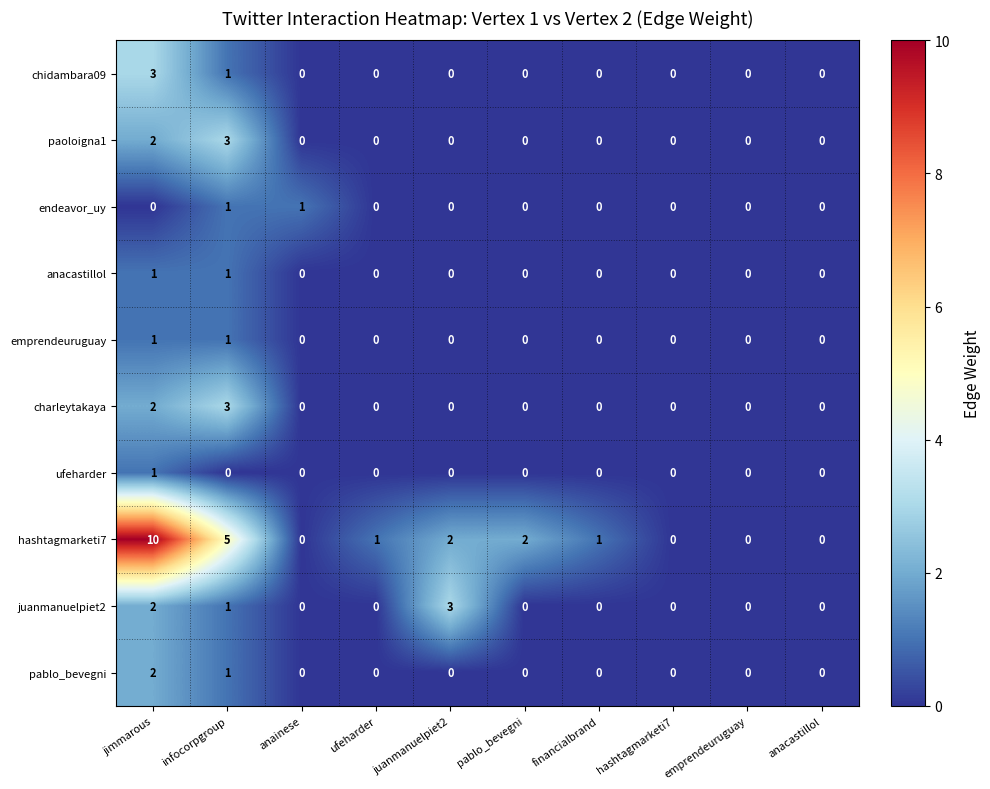

What is the difference between the highest and lowest values at ufeharder?

1